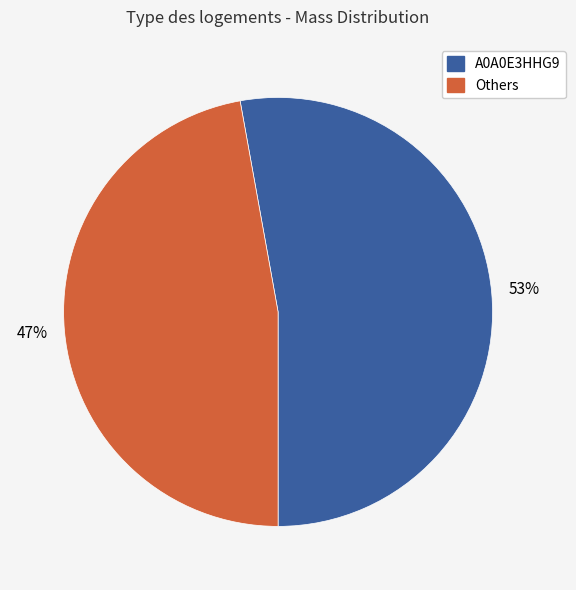

Is there any slice that represents more than half of the pie?

Yes